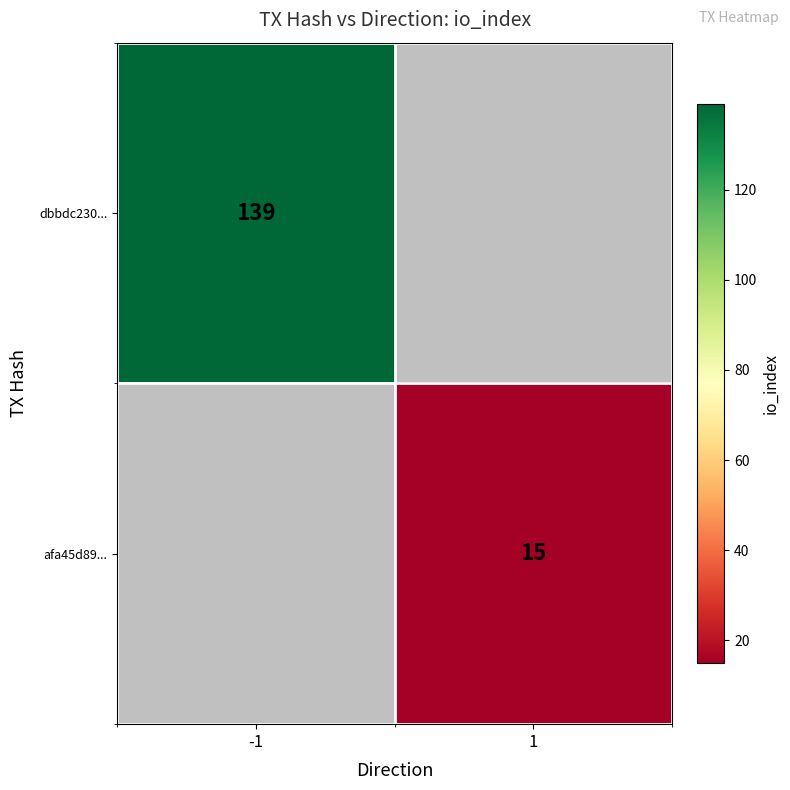

What is the greatest value displayed?

139.0